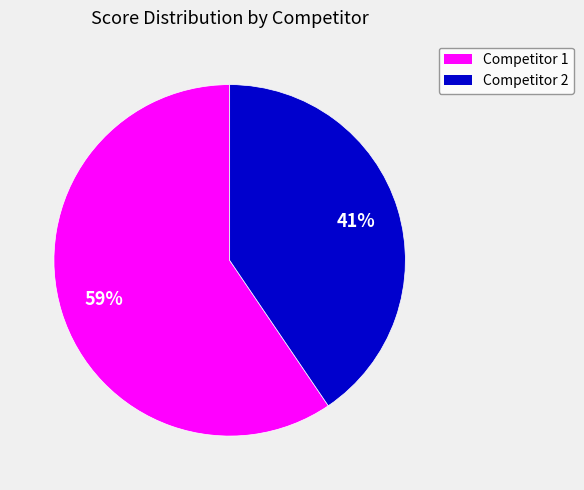

To the nearest percent, what is the average slice percentage?

50%